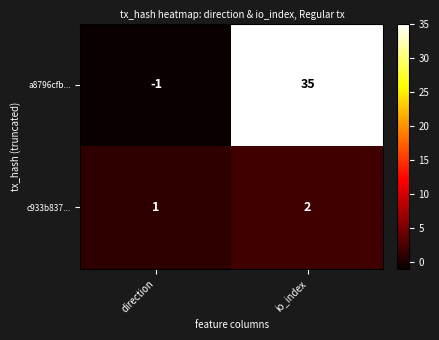

Which category has the highest value across all series?

io_index